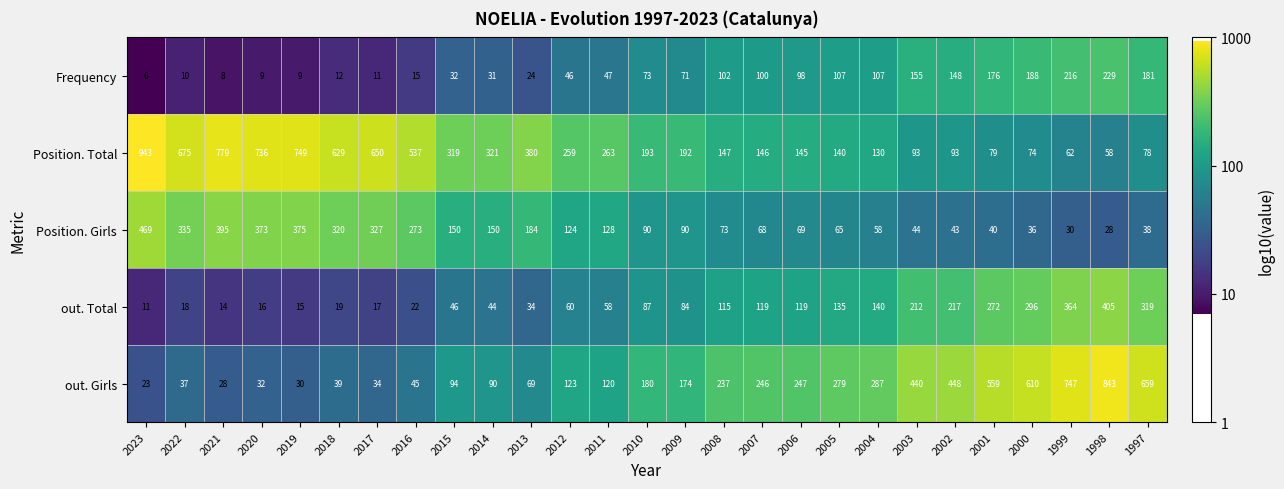

What is the difference between the second highest and second lowest values in the out. Girls series?

719